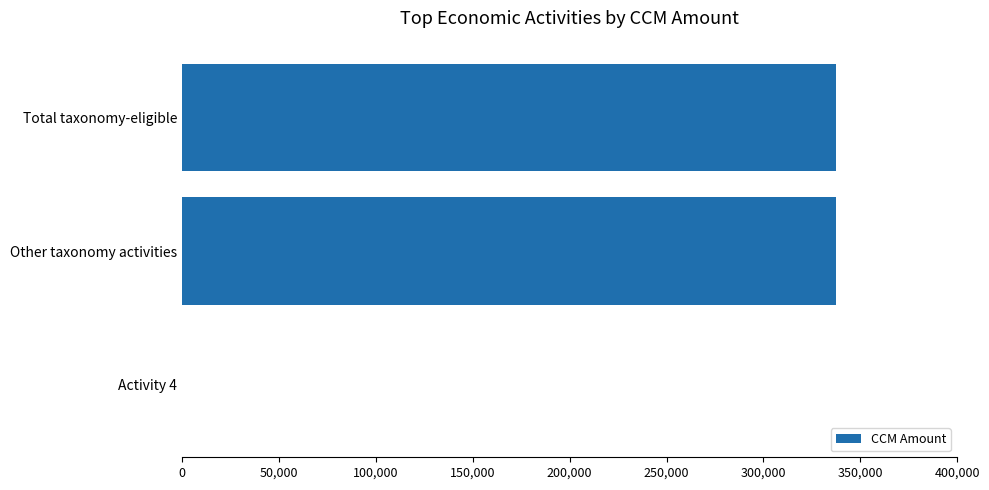

What is the average value?

224978